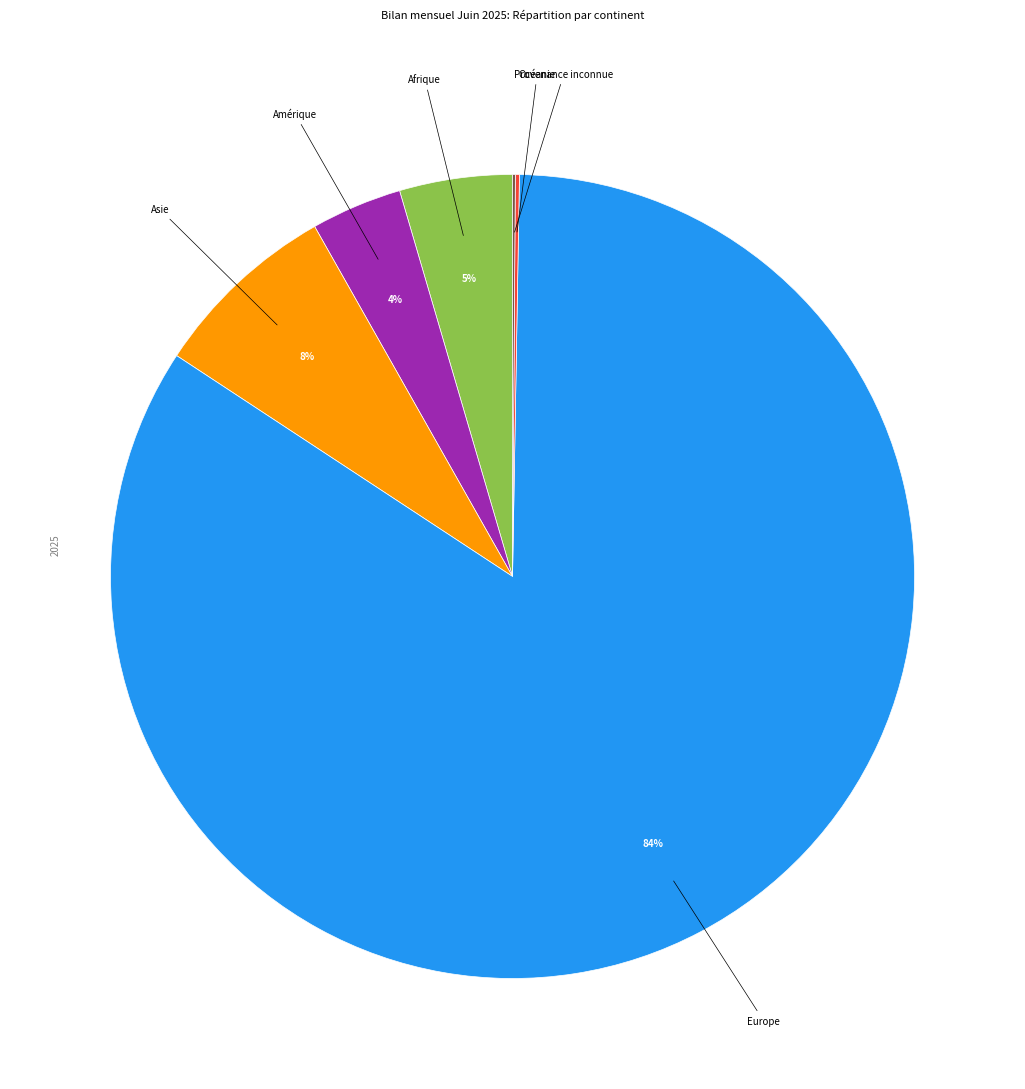

What is the largest slice in the pie chart?

Europe